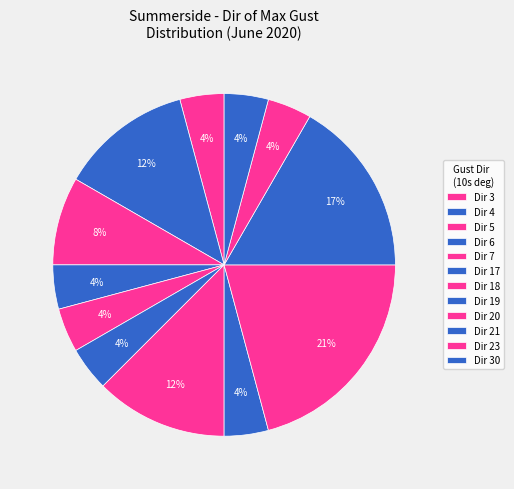

How many segments does this pie chart have?

12